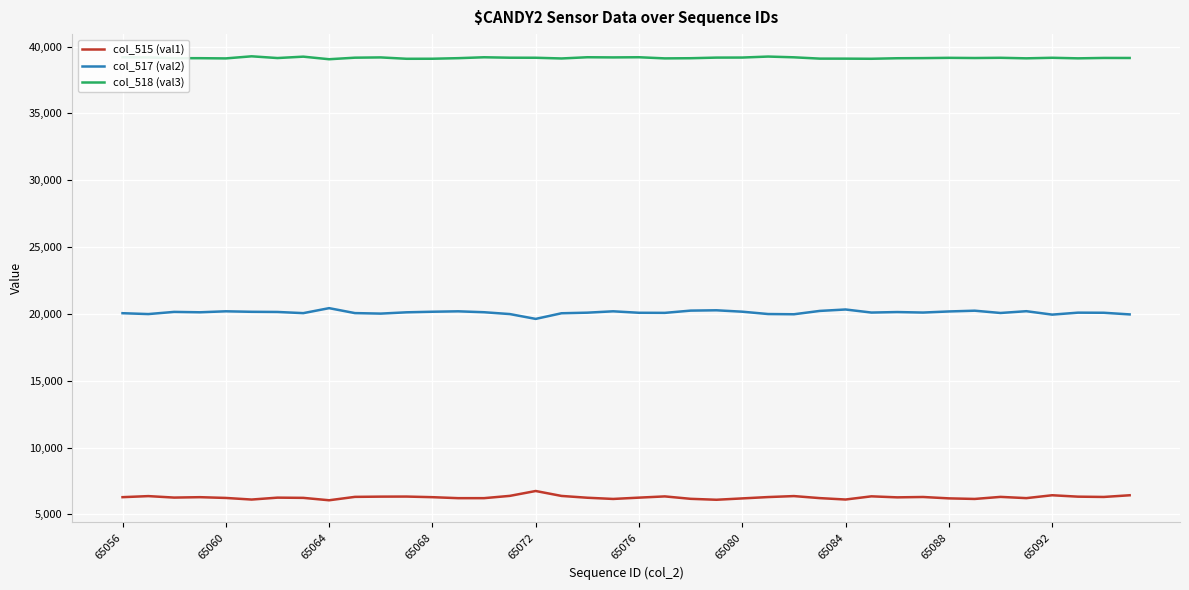

List the series in order of their overall mean, highest first.

col_518 (val3), col_517 (val2), col_515 (val1)